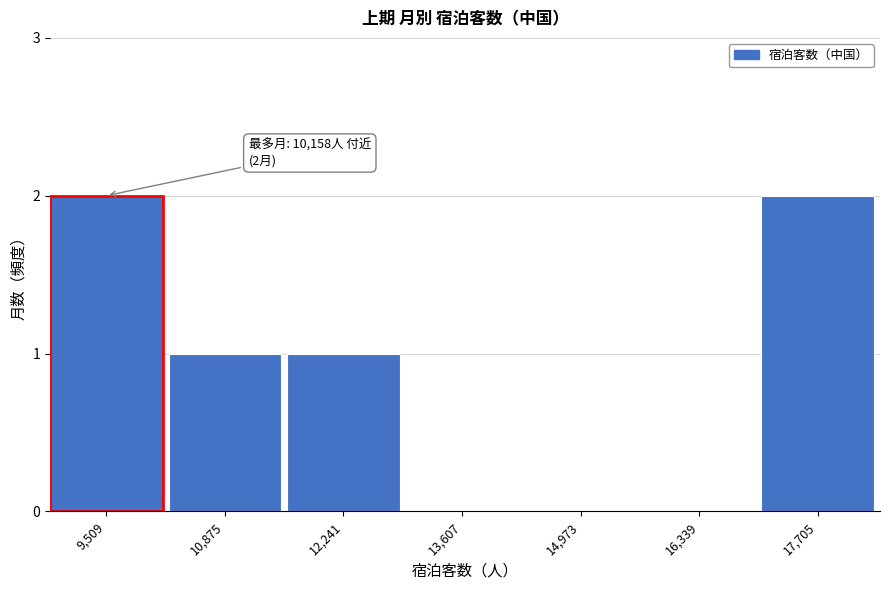

Reading left to right, extract all data points from this chart.

9,509=2	10,875=1	12,241=1	13,607=0	14,973=0	16,339=0	17,705=2